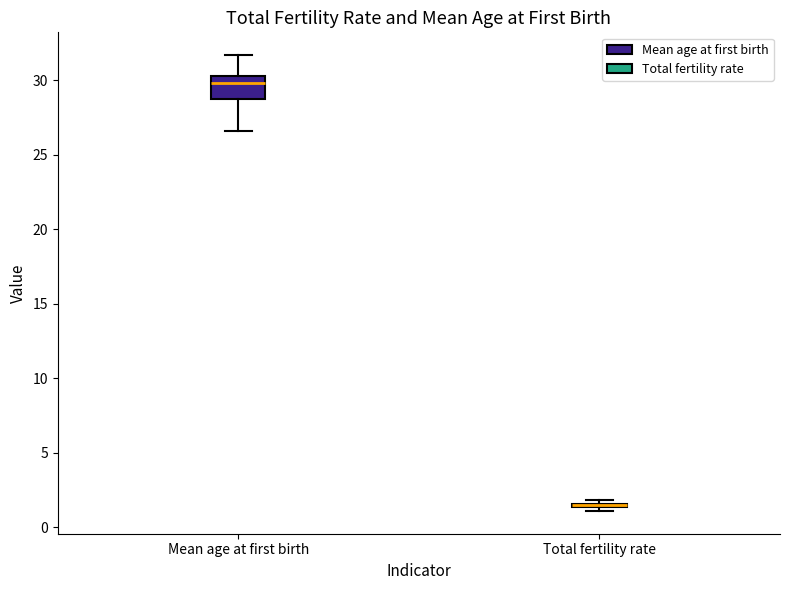

Where is the lower edge of the box for Mean age at first birth on the y-axis? The values are not printed on the chart, so give them approximately, as read against the axis.

29.0